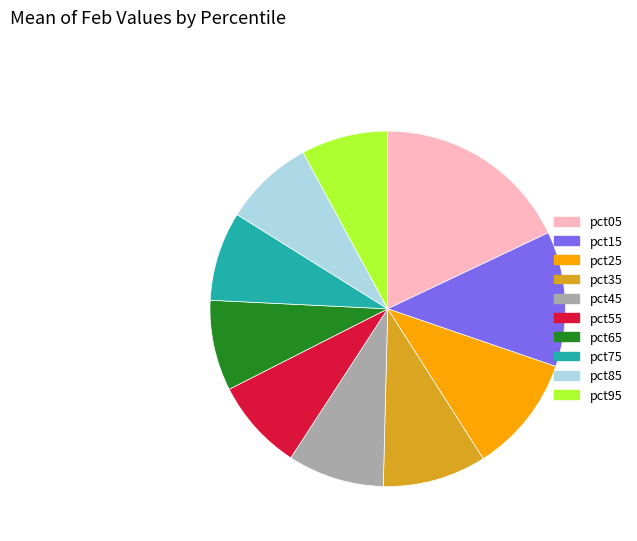

Which category has the biggest portion of the pie?

pct05